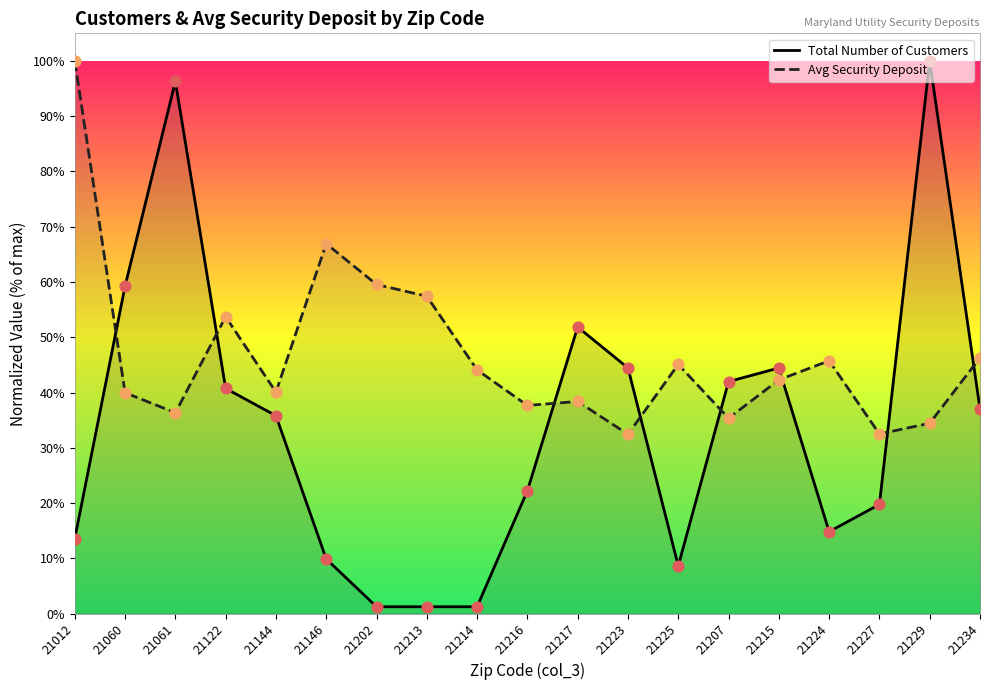

What is the total value across all series at 21213?

0.6